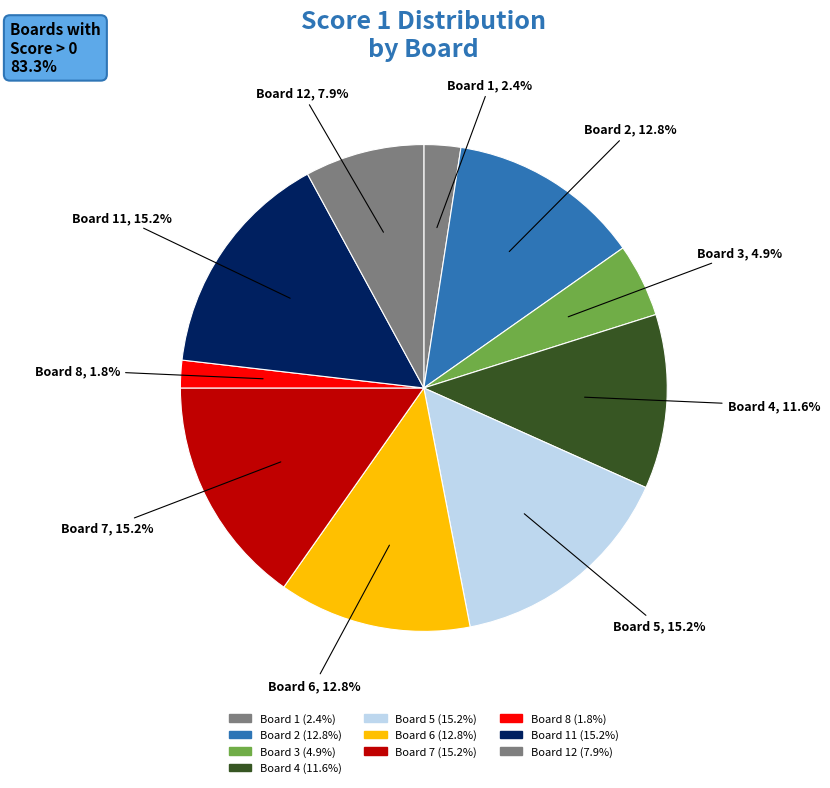

How many segments does this pie chart have?

10